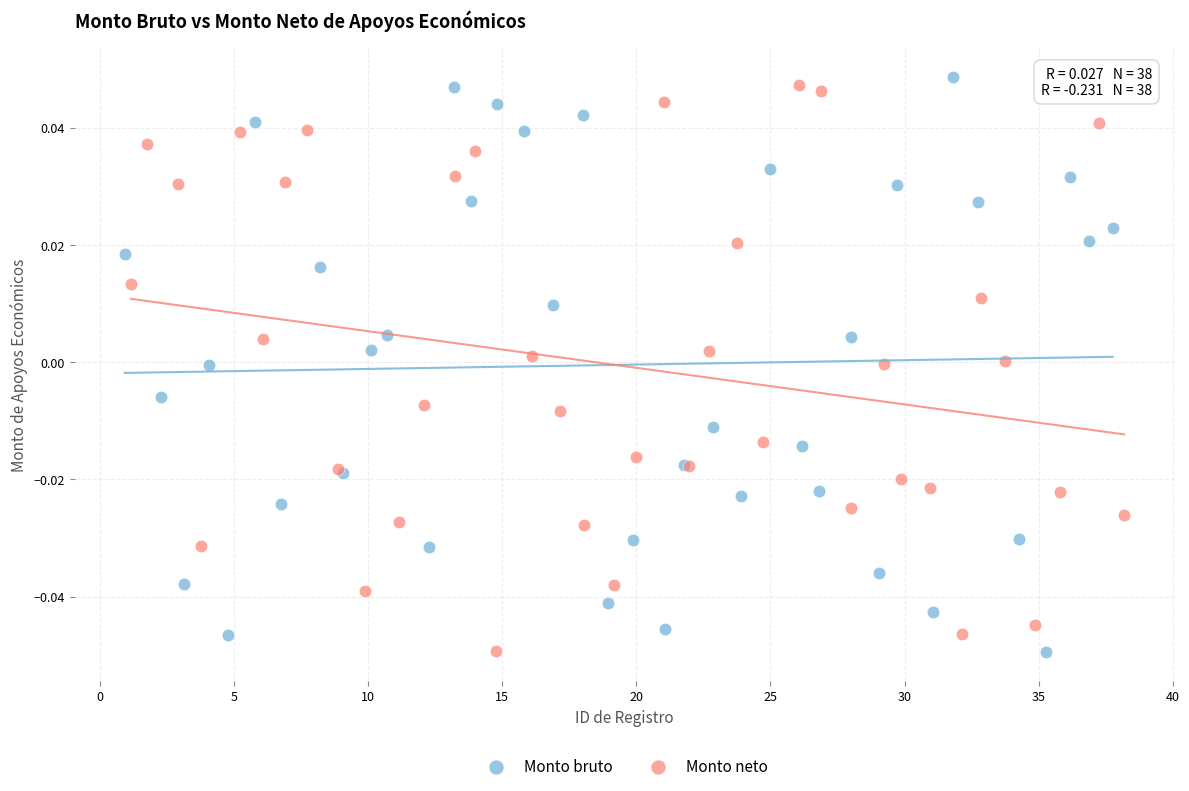

What are all the series names shown in the legend?

Monto bruto, Monto neto